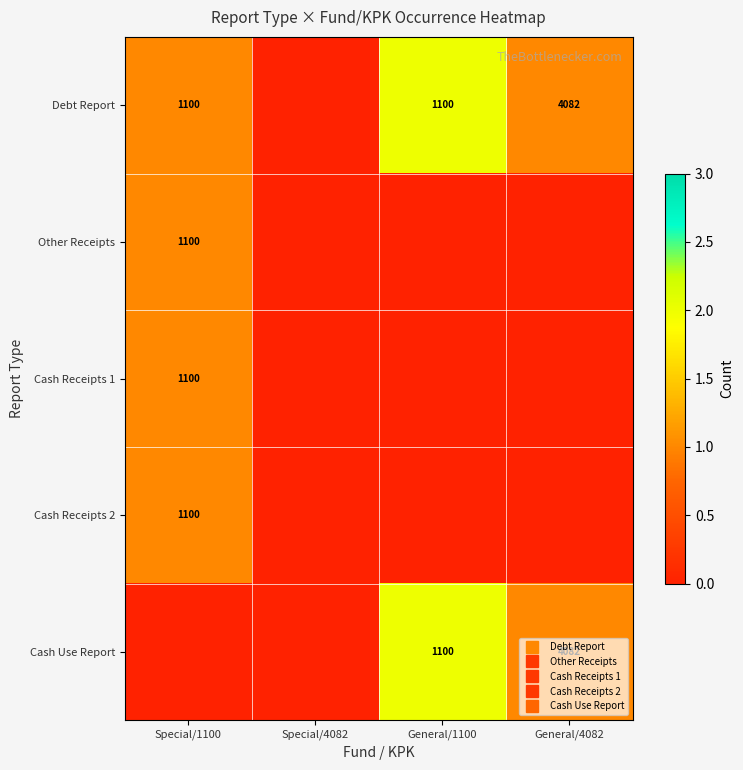

How many data points in Debt Report are less than 1?

1